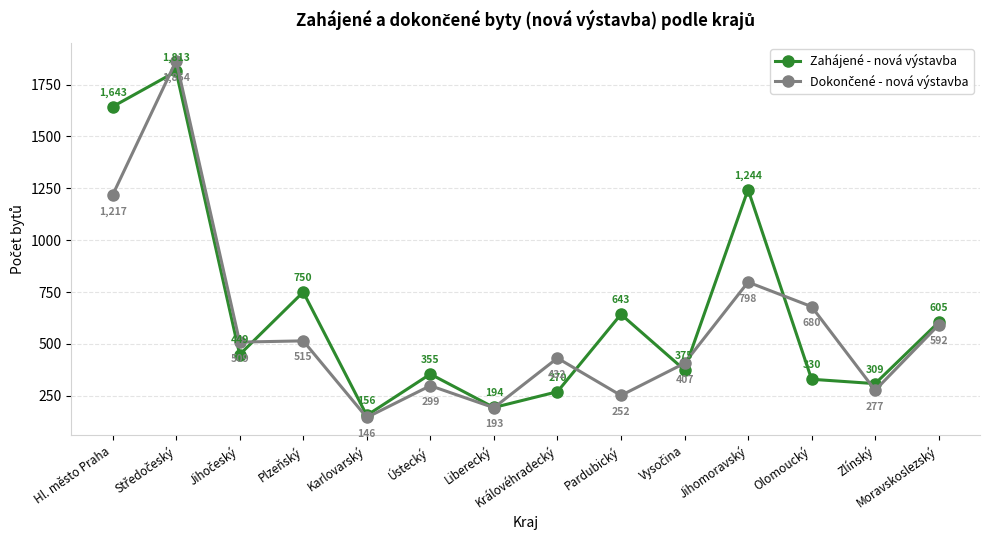

Where is Zahájené - nová výstavba nearest to the value 984?

Plzeňský